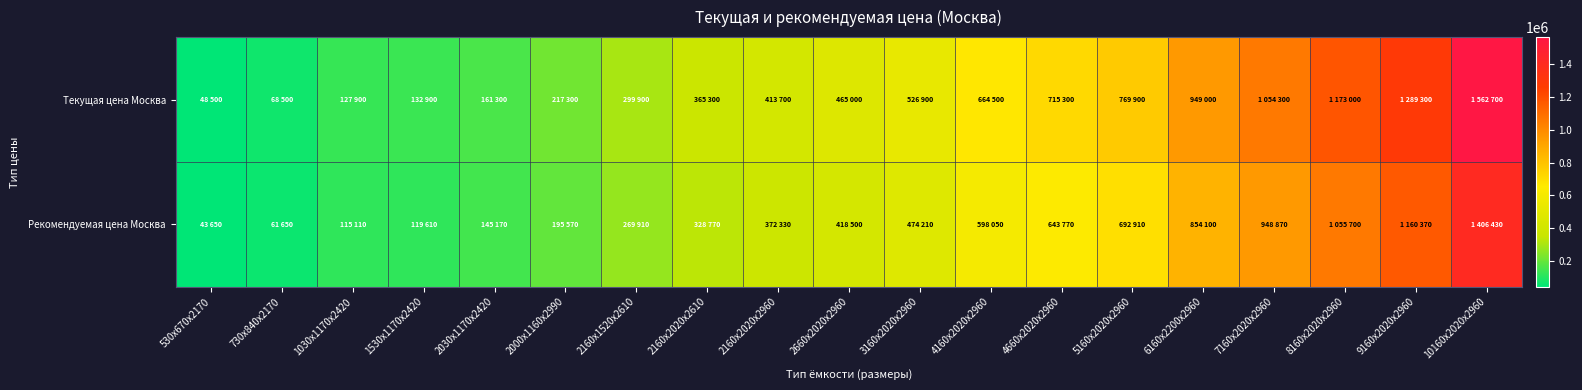

Which series has the largest range (max minus min)?

Текущая цена Москва